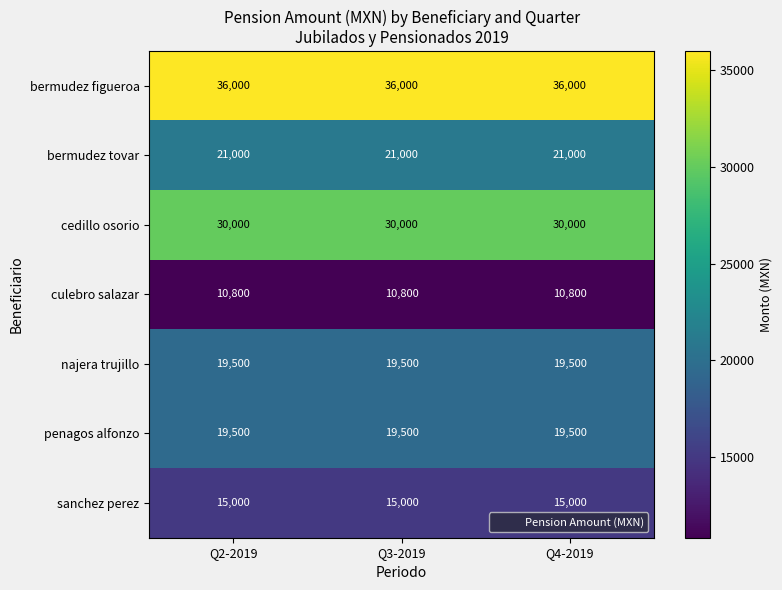

What is the average value of the najera trujillo series?

19500